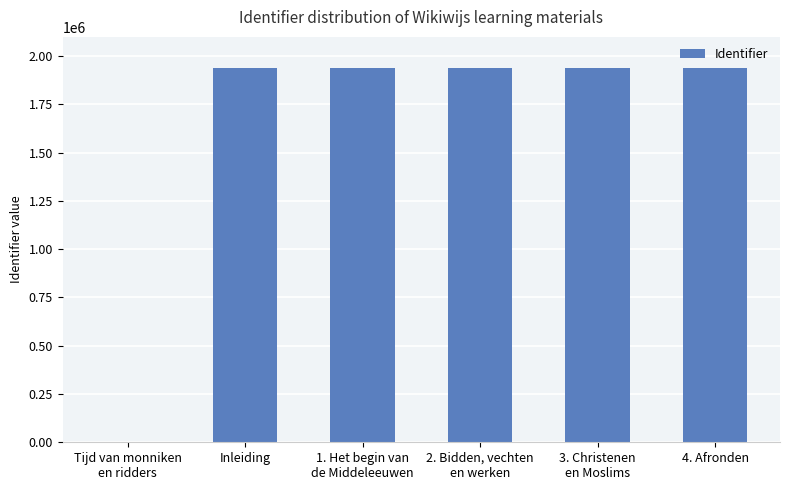

What is the sum of the values at 4. Afronden and 3. Christenen
en Moslims?

3874212